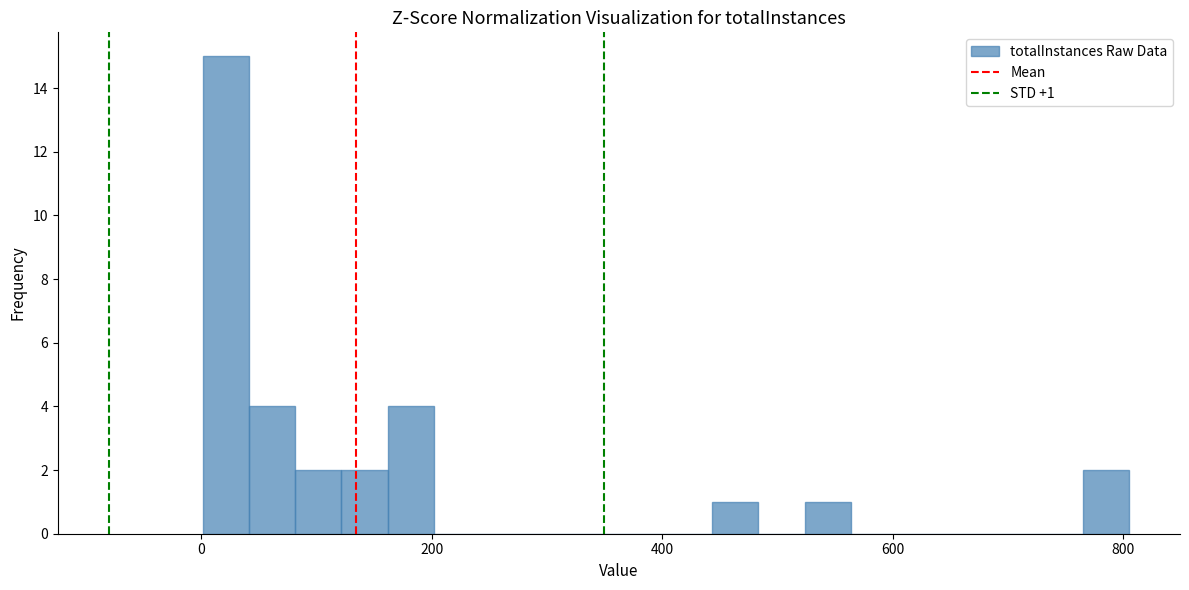

Read against the x-axis, roughly where is the centre of the tallest bar?

20